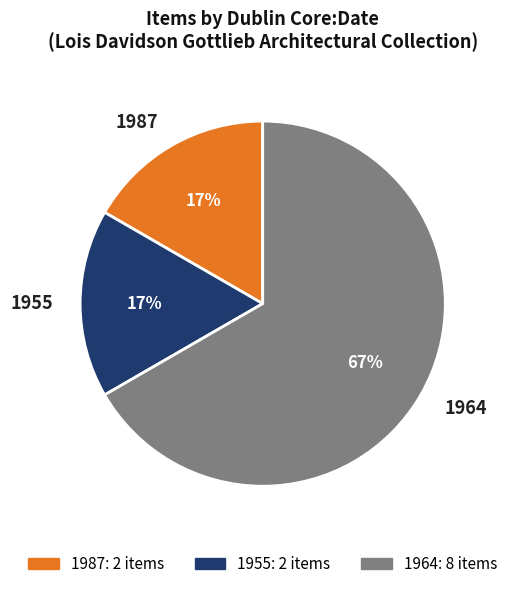

Count the number of slices in the pie.

3